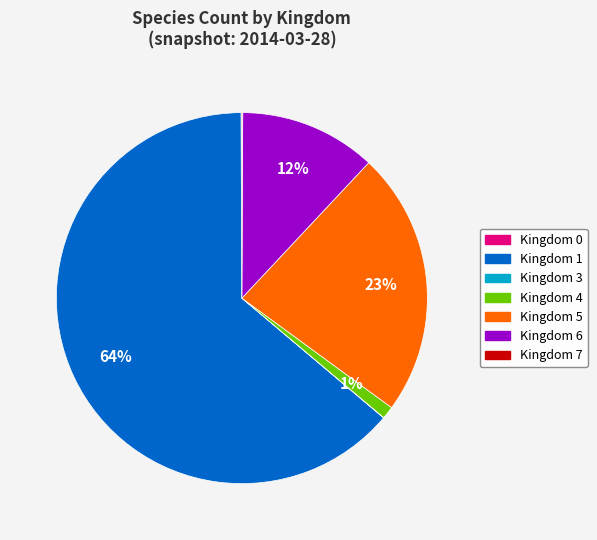

To the nearest percent, what is the difference between the largest and smallest slice percentages?

64%